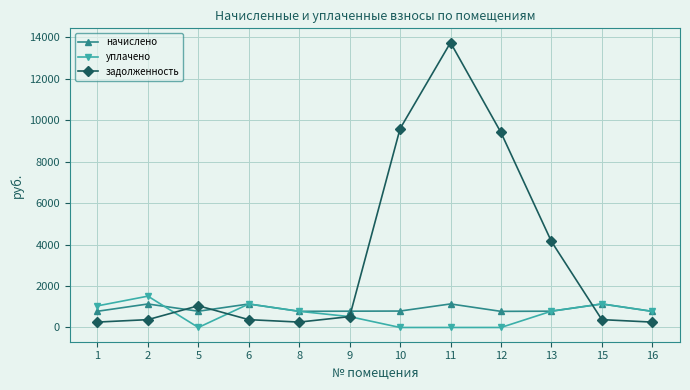

What is the sum of the начислено values at 1 and 15?

1918.1